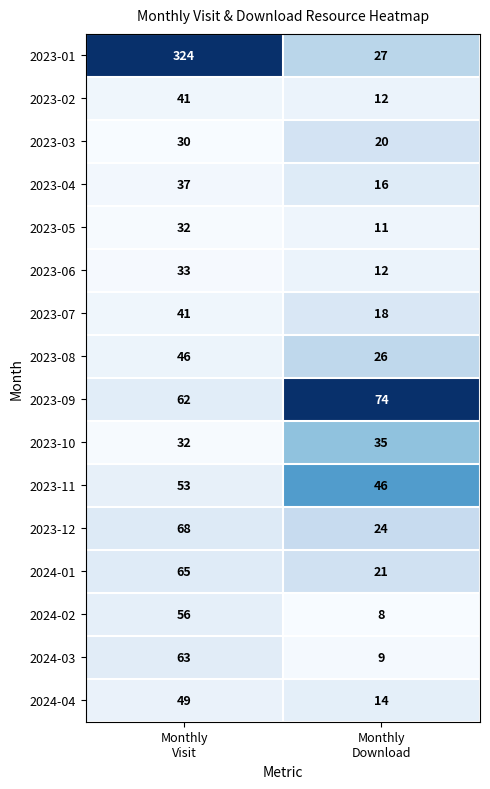

Which series has the largest total across all categories?

2023-01